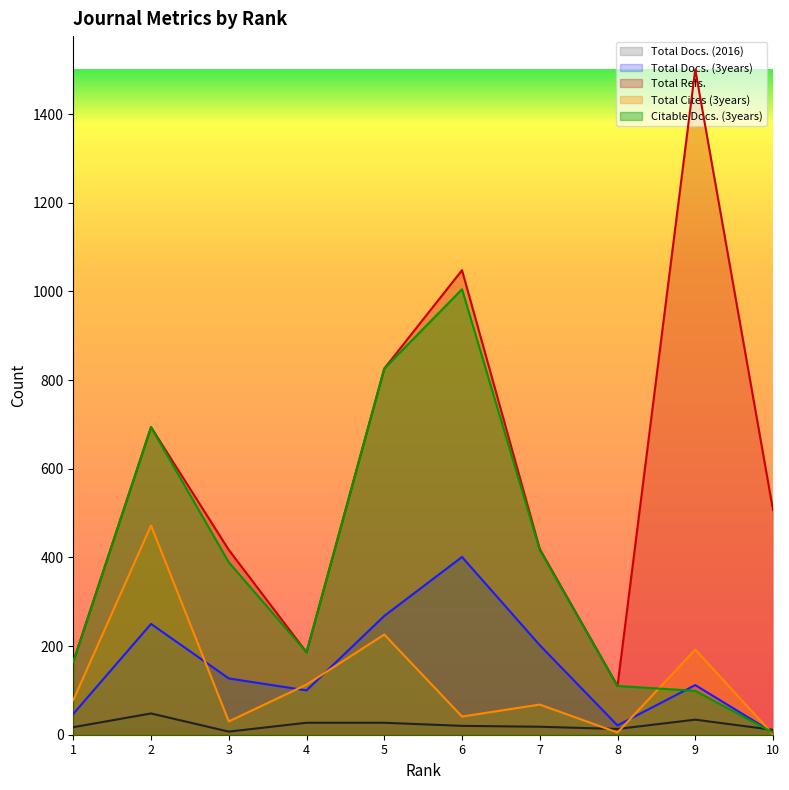

What is the sum of all Citable Docs. (3years) values?

3895